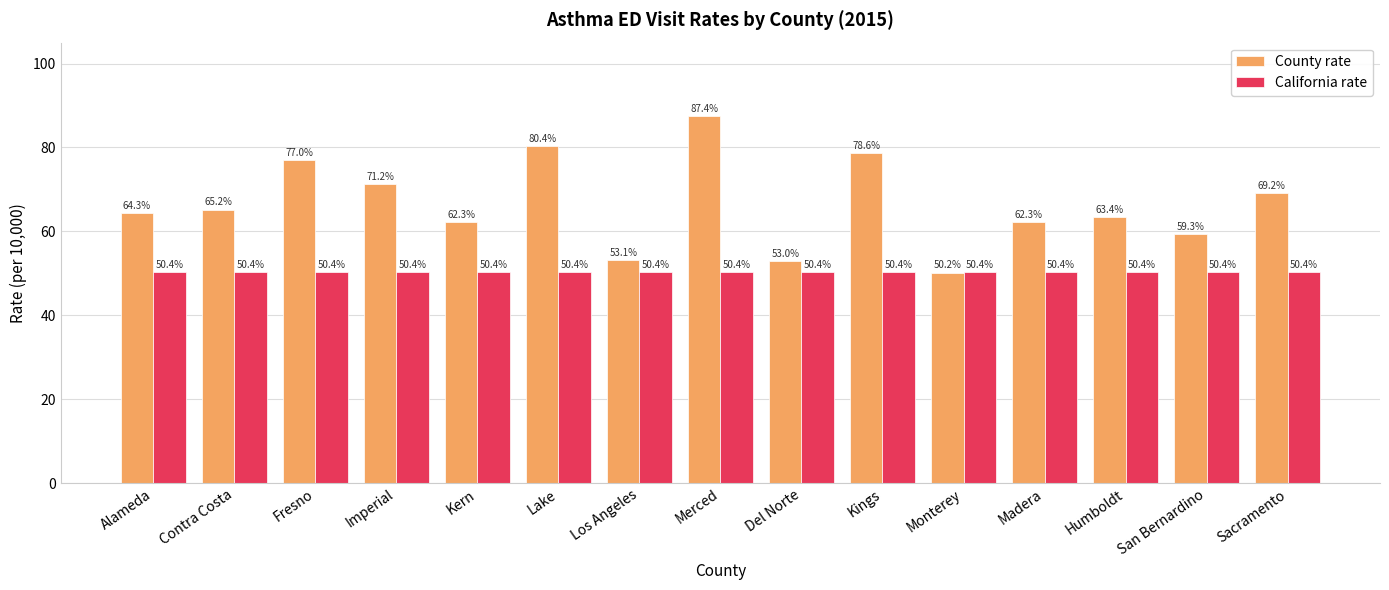

What position from the right is Los Angeles?

9